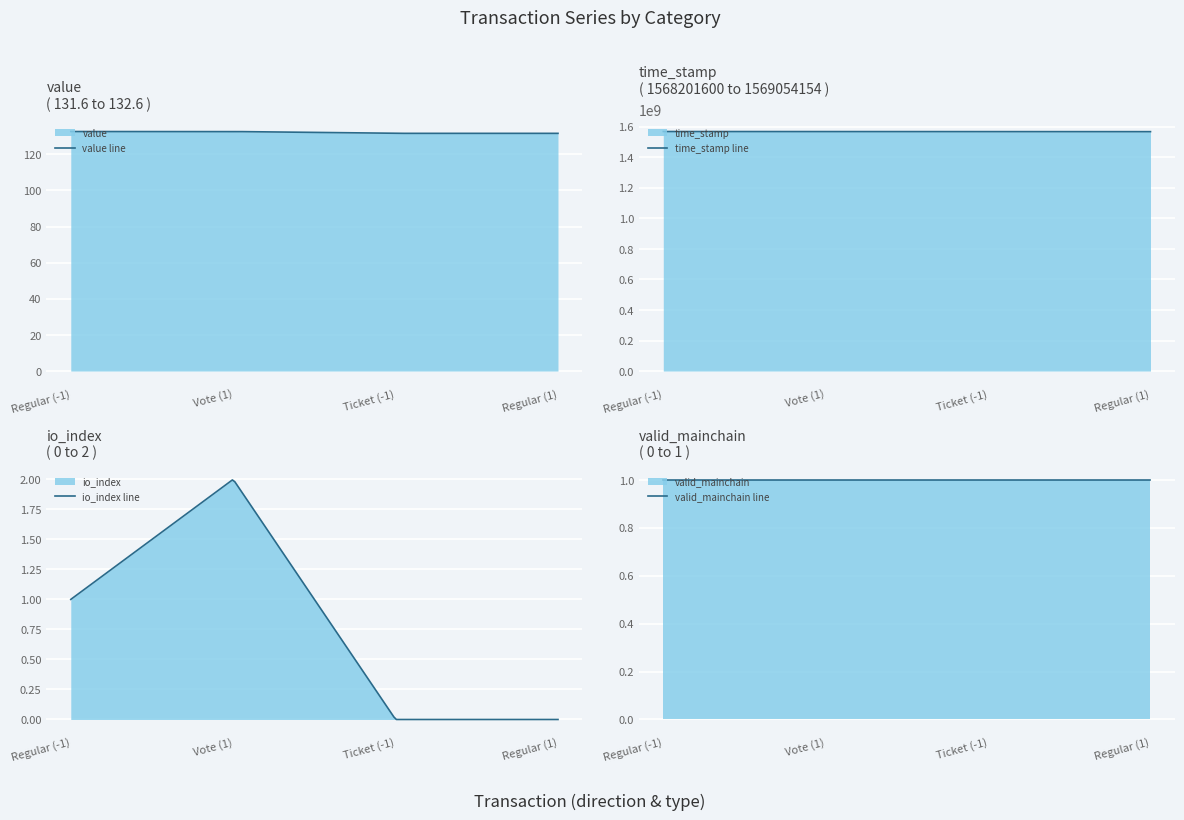

The value of io_index at Ticket (-1) is 0.0. True or false?

True